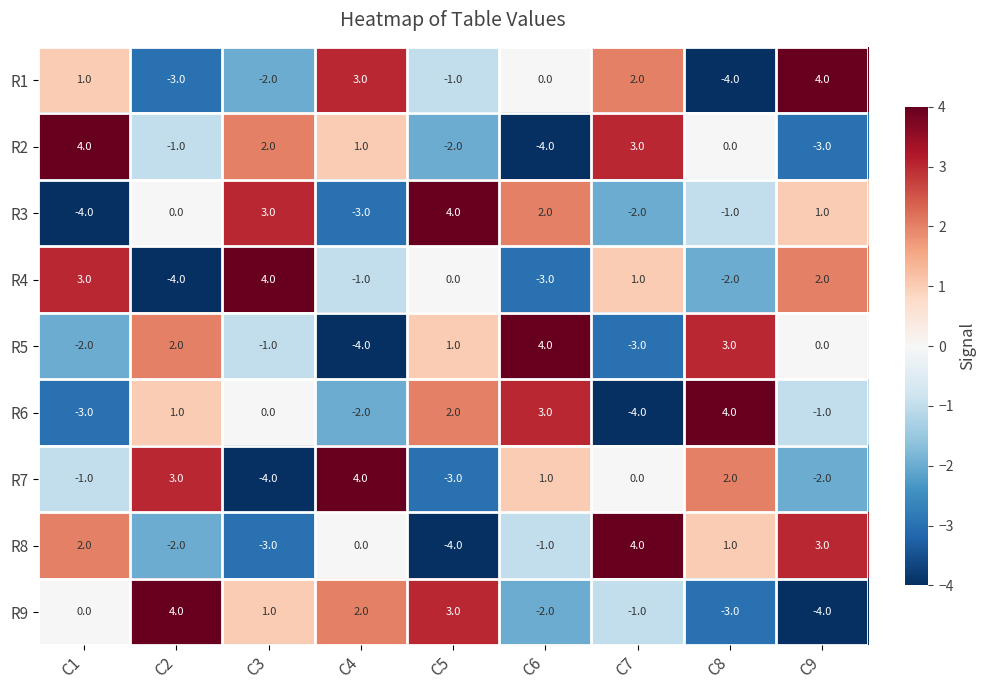

Count the number of categories in the chart.

9